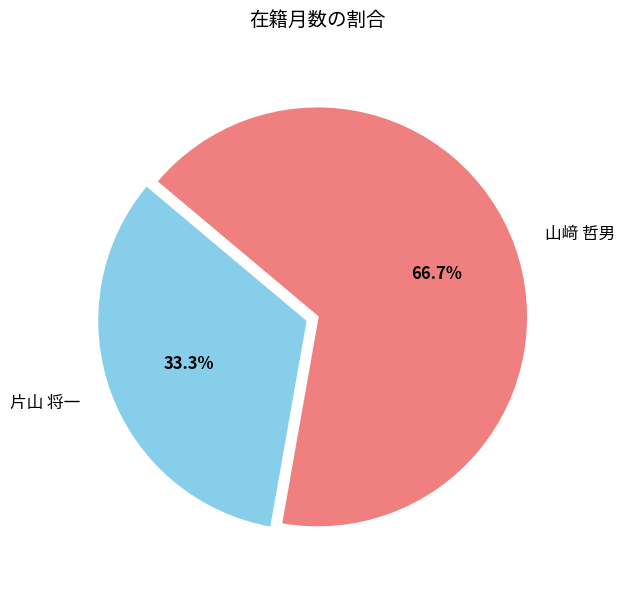

What portion of the pie excludes 片山 将一?

66.7%